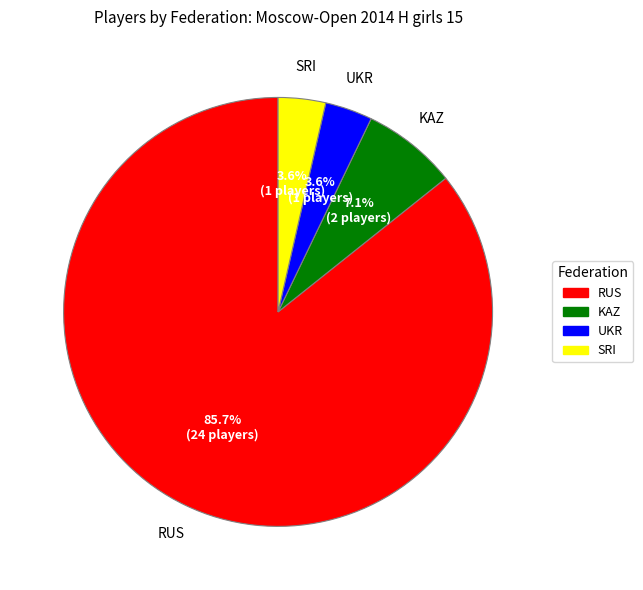

Is it true that RUS is 73% of the pie?

False